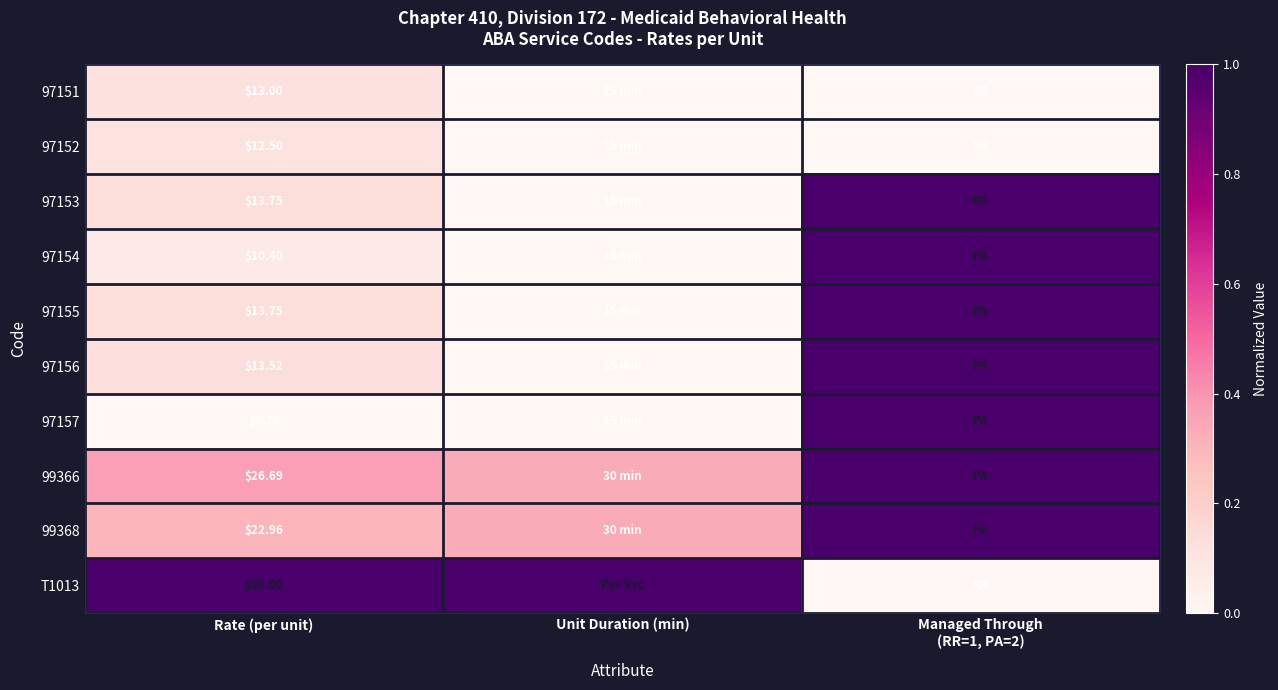

True or false: 97152 has a value of 0.0 at Unit Duration (min).

True